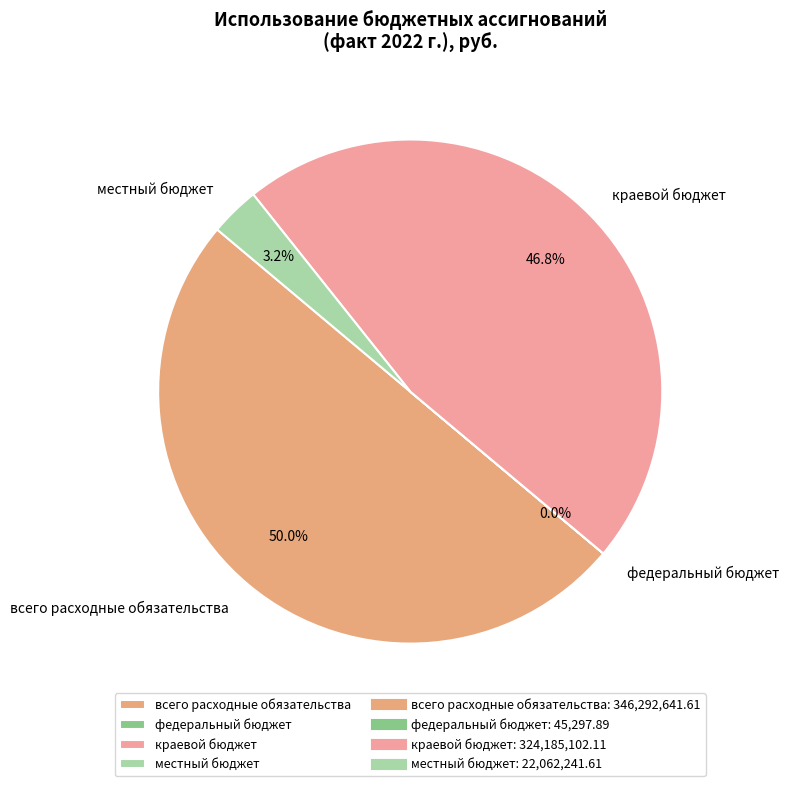

What percentage is NOT represented by краевой бюджет?

53.2%